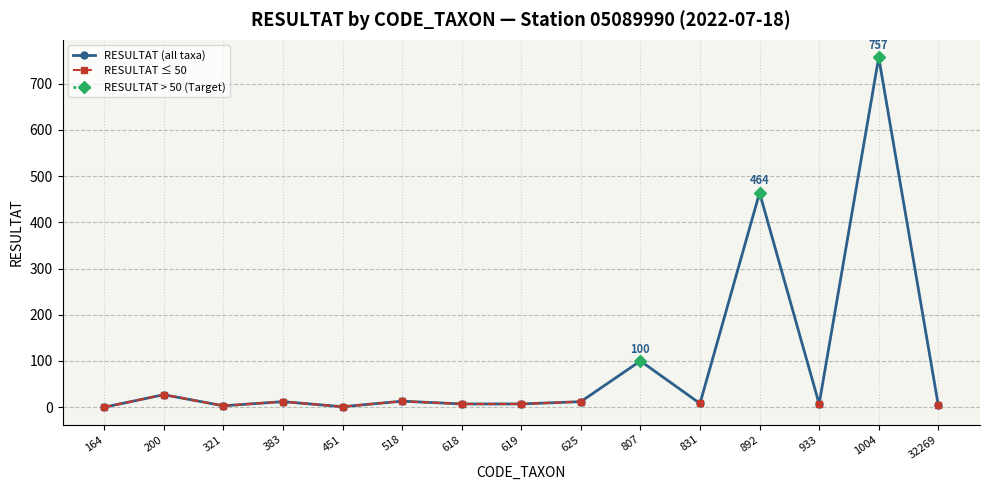

True or false: RESULTAT (all taxa) has a value of 757 at 1004.

True